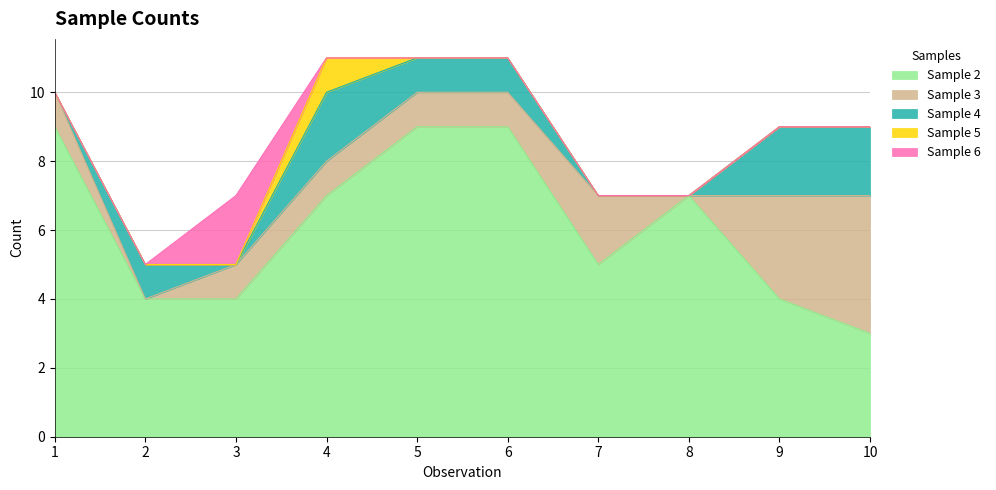

How many lines are shown in the chart?

5